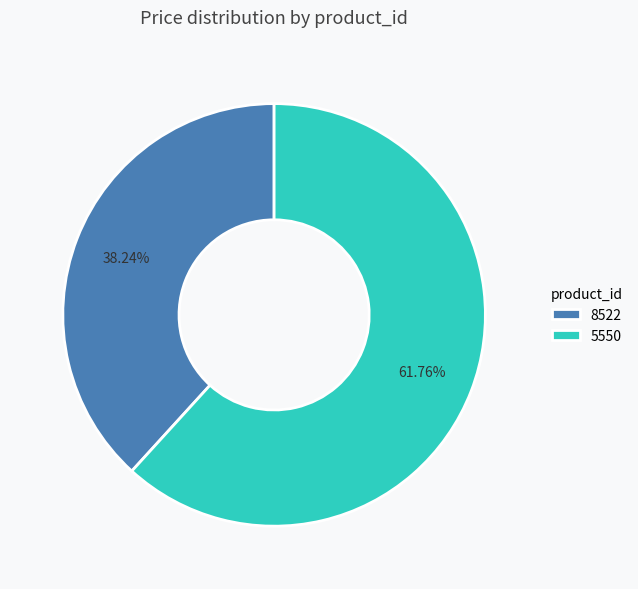

Between 8522 and 5550, which is larger?

5550